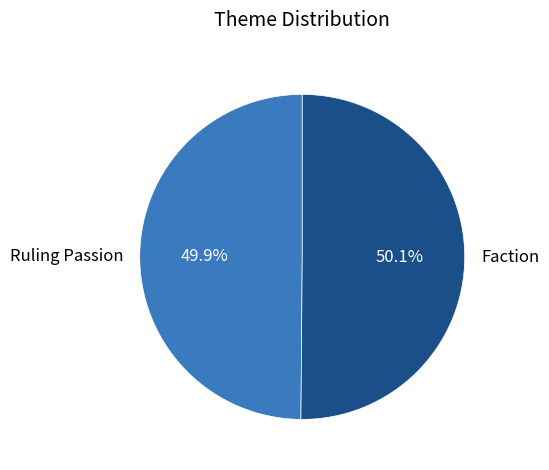

Is there a majority slice in this chart?

Yes